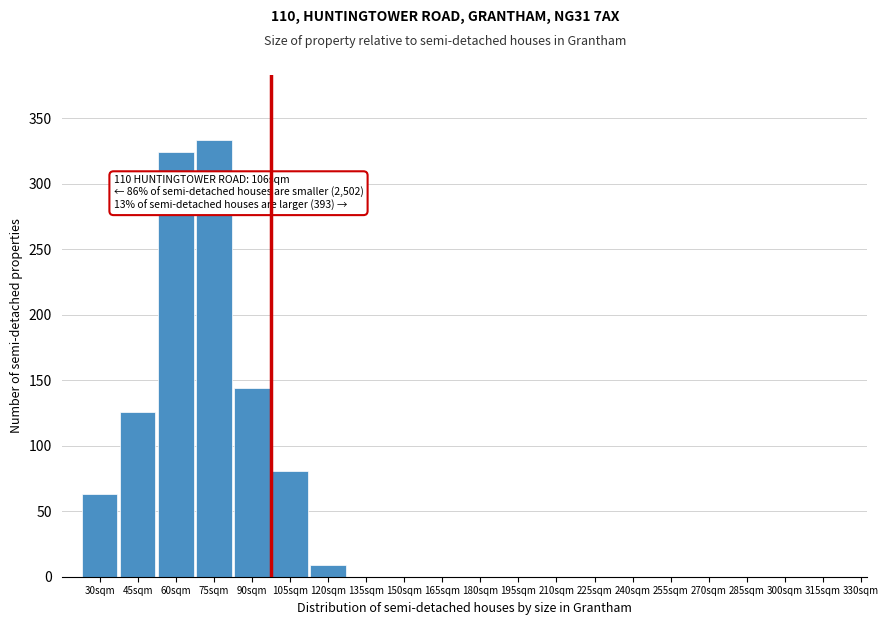

Which category has the highest value across all series?

75sqm